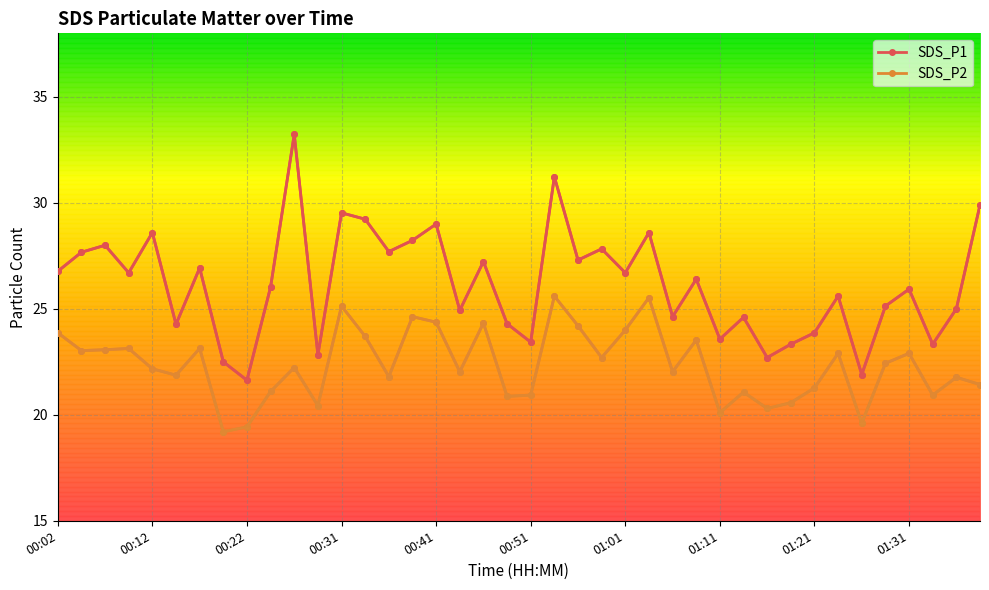

True or false: SDS_P2 and SDS_P1 intersect in this chart.

False